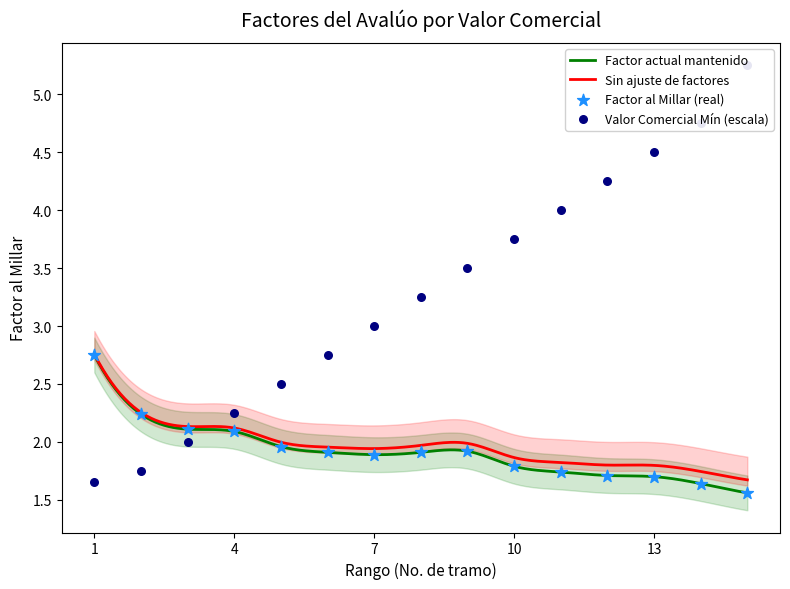

Which series has the largest total across all categories?

Valor Comercial Min